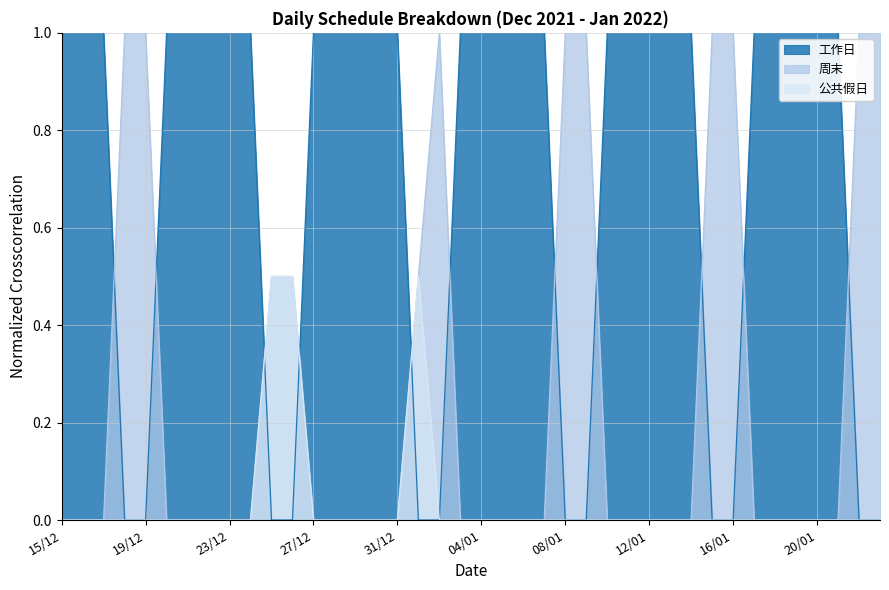

How many lines are shown in the chart?

3